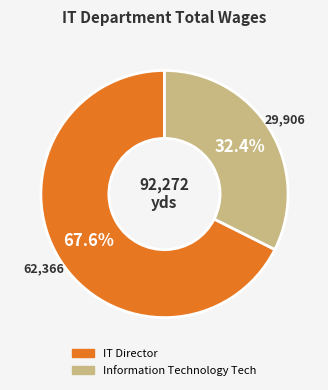

What is the total percentage of Information Technology Tech and IT Director?

100.0%